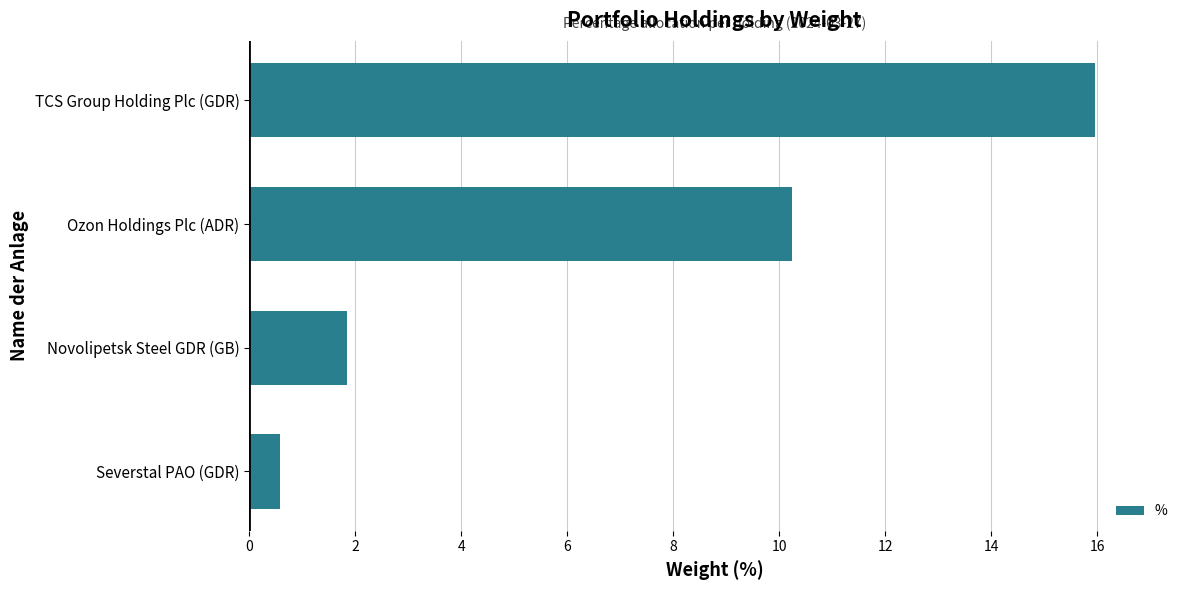

What is the difference between the second highest and minimum values?

9.6